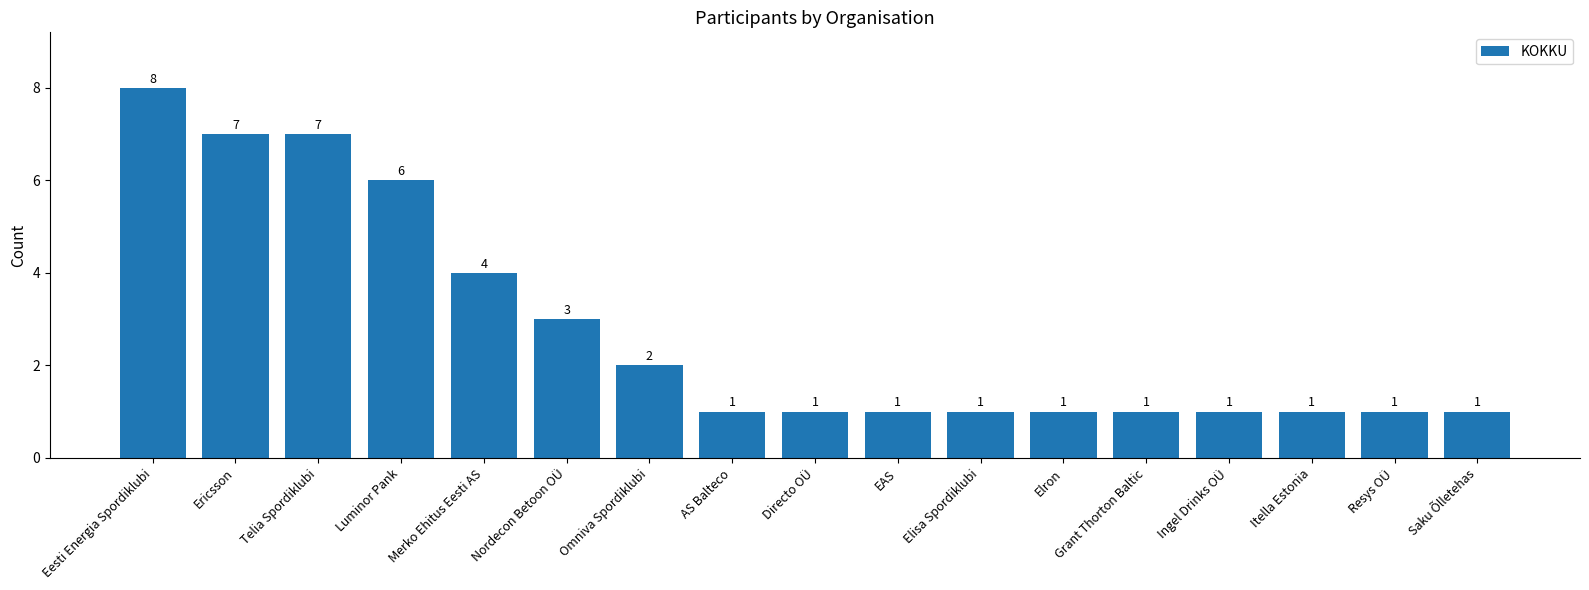

What is the sum of the values at Saku Õlletehas and Merko Ehitus Eesti AS?

5